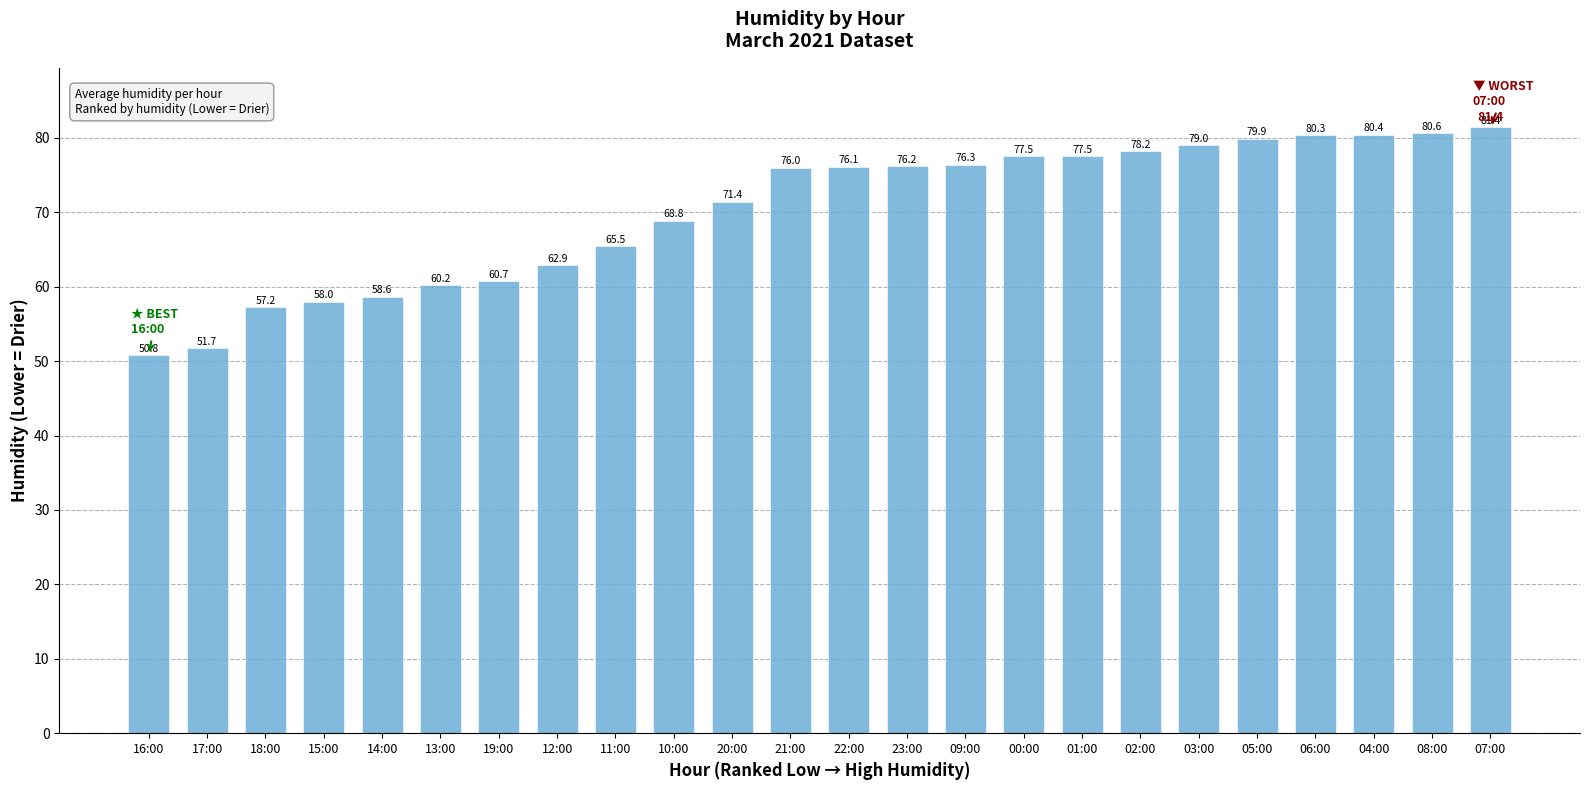

Between 07:00 and 00:00, which is larger?

07:00